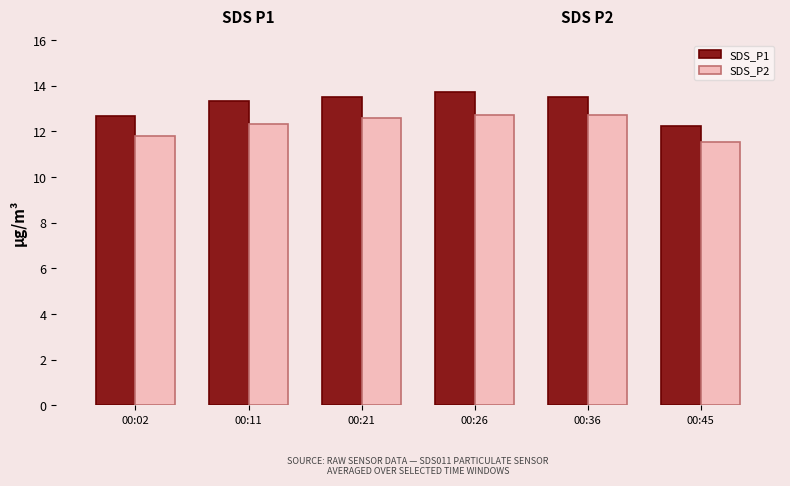

What is the minimum value for SDS_P1?

12.2